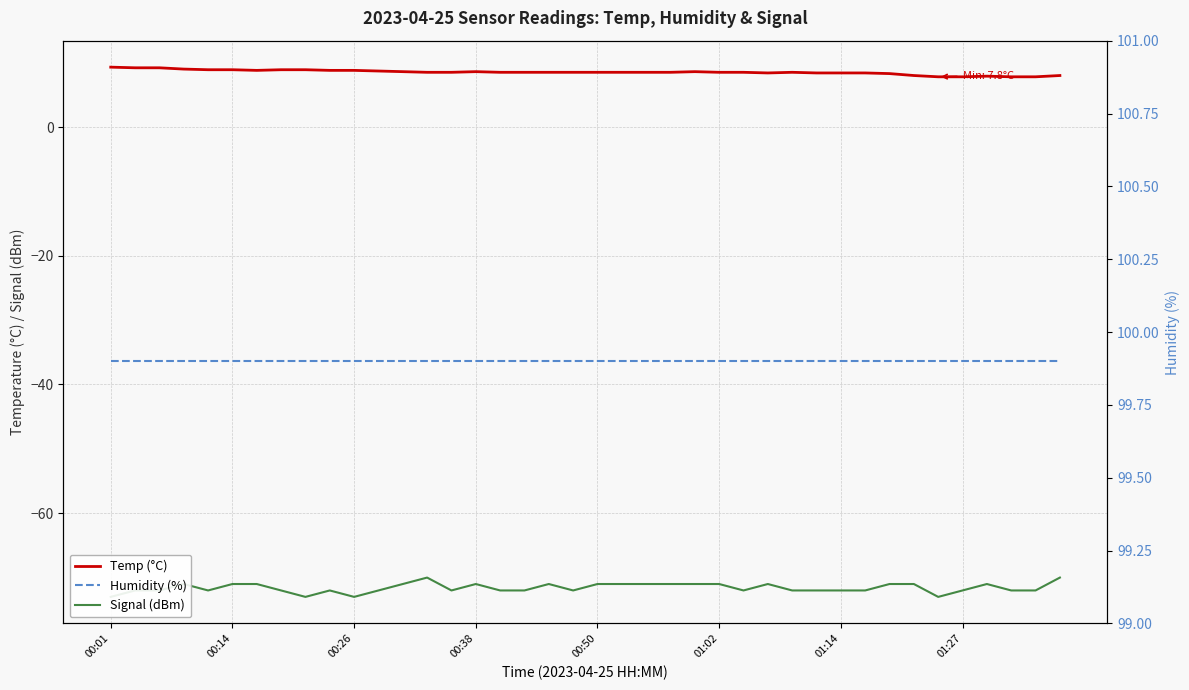

True or false: Temp (°C) and Signal (dBm) intersect in this chart.

False